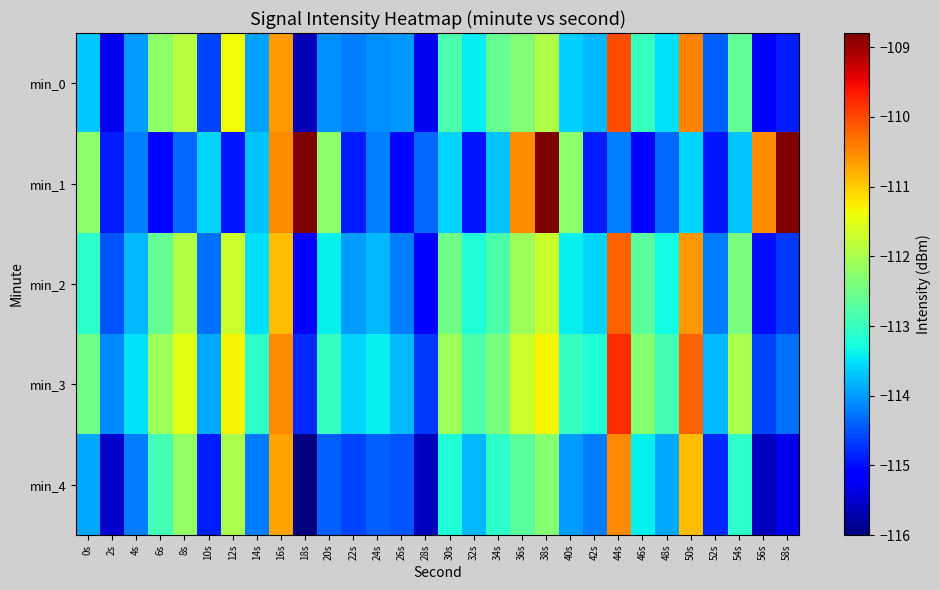

At 10s, list the series in order from smallest to largest.

min_4, min_0, min_2, min_3, min_1